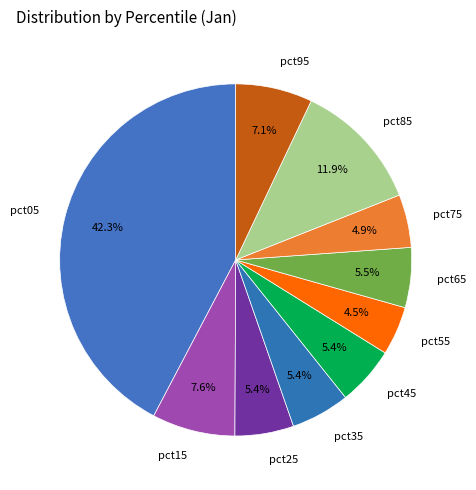

Between pct15 and pct75, which is larger?

pct15